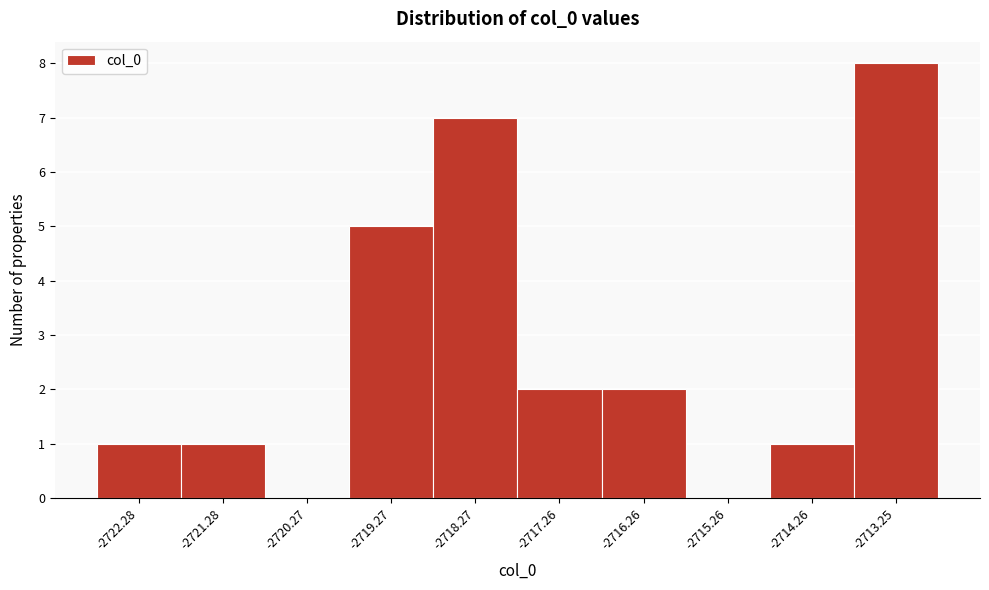

How tall is the bar that spans -2713.8 to -2712.8 on the x-axis? Neither the bar edges nor the heights are printed on the chart, so give them approximately, as read against the axes.

8